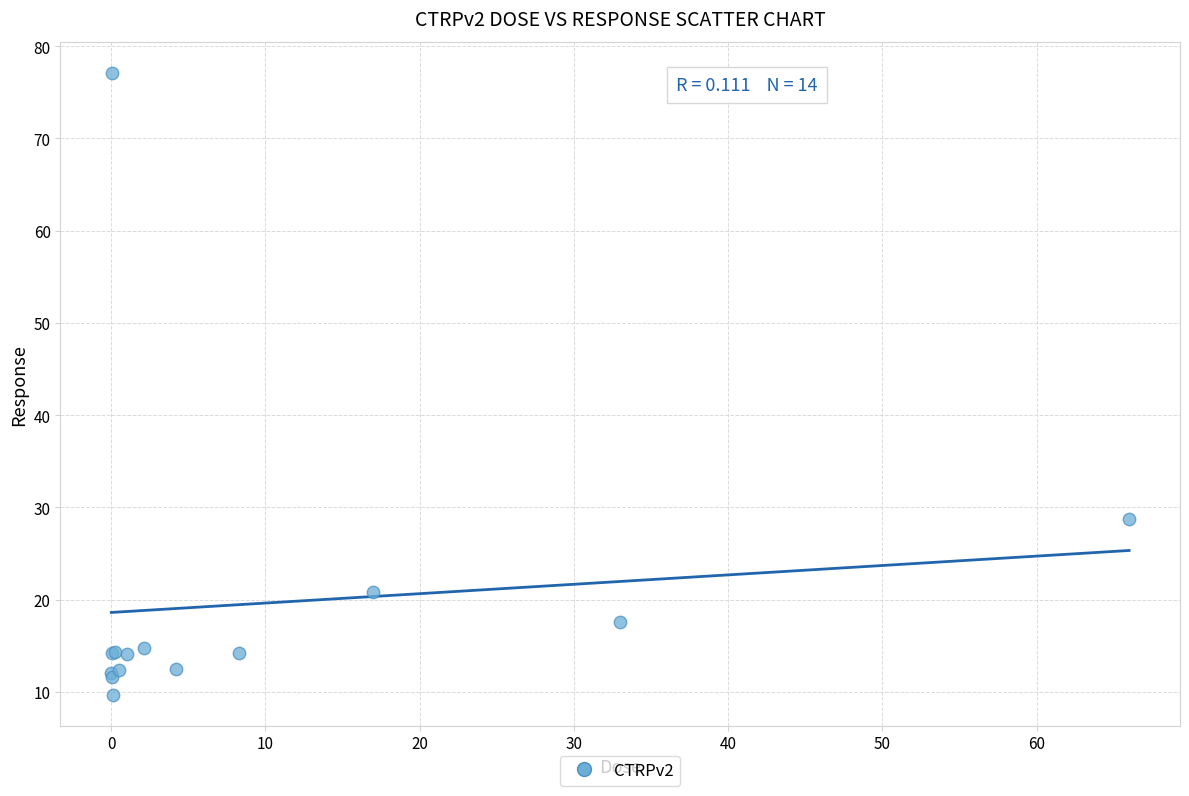

What Y value in the scatter plot is closest to 43?

28.8